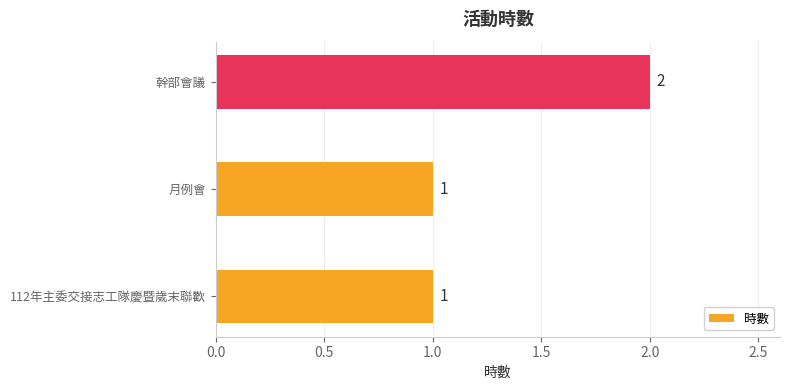

Which category has the highest value across all series?

幹部會議